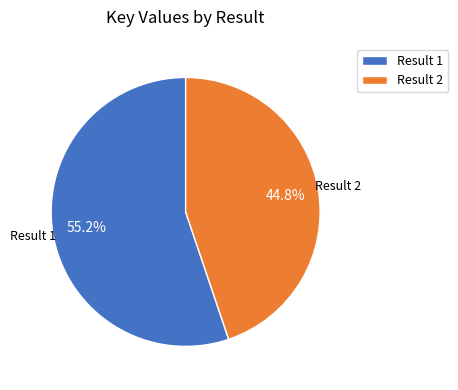

Rank the categories by value from highest to lowest.

Result 1, Result 2